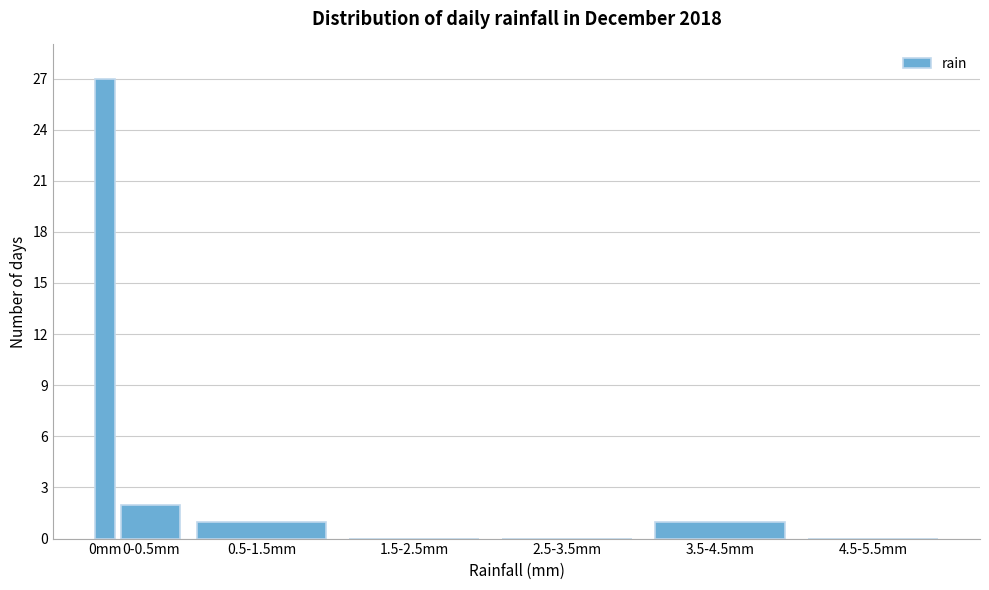

Reading left to right, what are all the values shown in this chart?

0mm=27	0-0.5mm=2	0.5-1.5mm=1	1.5-2.5mm=0	2.5-3.5mm=0	3.5-4.5mm=1	4.5-5.5mm=0